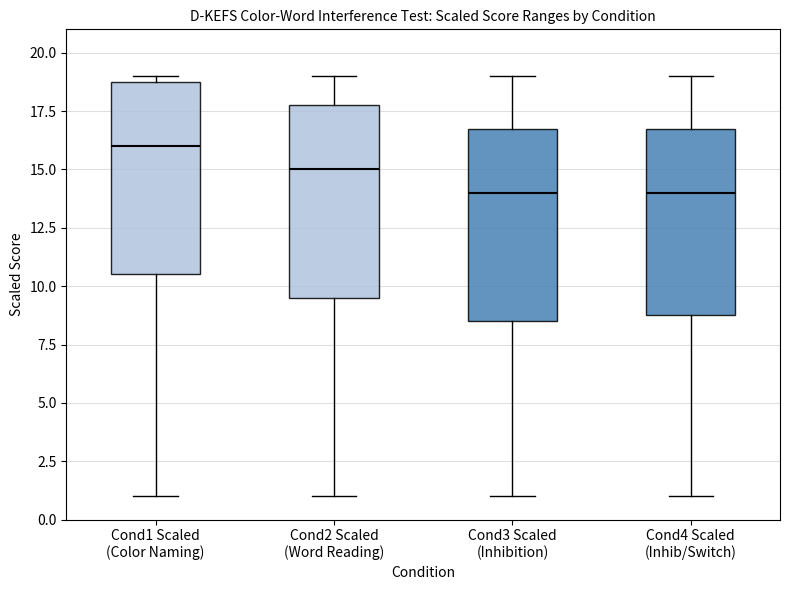

Reading left to right, read every box against the y-axis: the position of its median line, the range the box covers, and the ends of its whiskers. The values are not printed on the chart, so give them approximately, as read against the axis.

Cond1 Scaled (Color Naming): median 16.0, box 10.5 to 19.0, whiskers 1.0 to 19.0 (just above the box's upper edge)
Cond2 Scaled (Word Reading): median 15.0, box 9.5 to 18.0, whiskers 1.0 to 19.0
Cond3 Scaled (Inhibition): median 14.0, box 8.5 to 17.0, whiskers 1.0 to 19.0
Cond4 Scaled (Inhib/Switch): median 14.0, box 9.0 to 17.0, whiskers 1.0 to 19.0